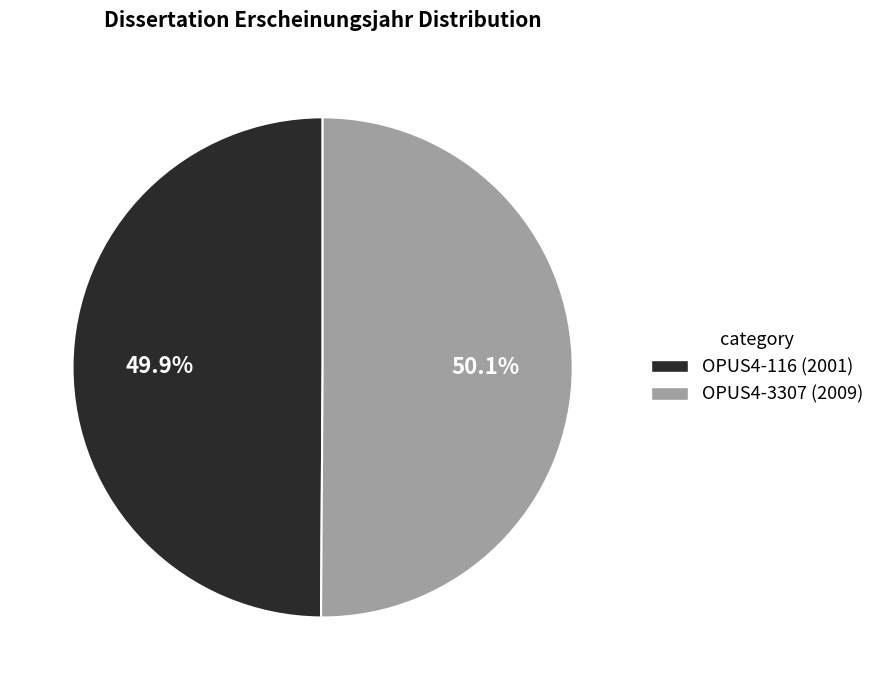

To the nearest percent, what is the average slice percentage?

50%